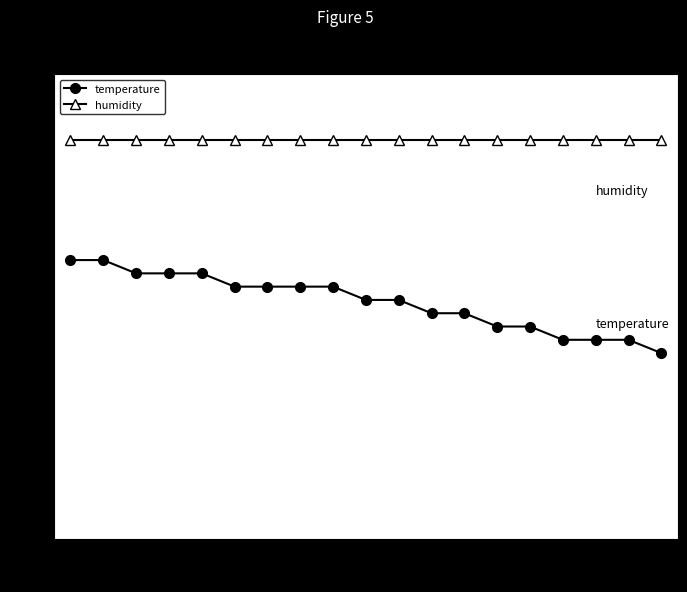

Reading right to left, transcribe all the data shown in this chart.

temperature: 14.0	15.0	15.0	15.0	16.0	16.0	17.0	17.0	18.0	18.0	19.0	19.0	19.0	19.0	20.0	20.0	20.0	21.0	21.0
humidity: 30.0	30.0	30.0	30.0	30.0	30.0	30.0	30.0	30.0	30.0	30.0	30.0	30.0	30.0	30.0	30.0	30.0	30.0	30.0